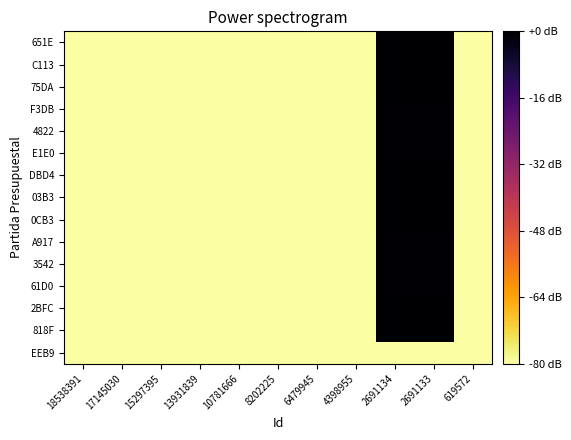

How many distinct data groups are displayed?

15